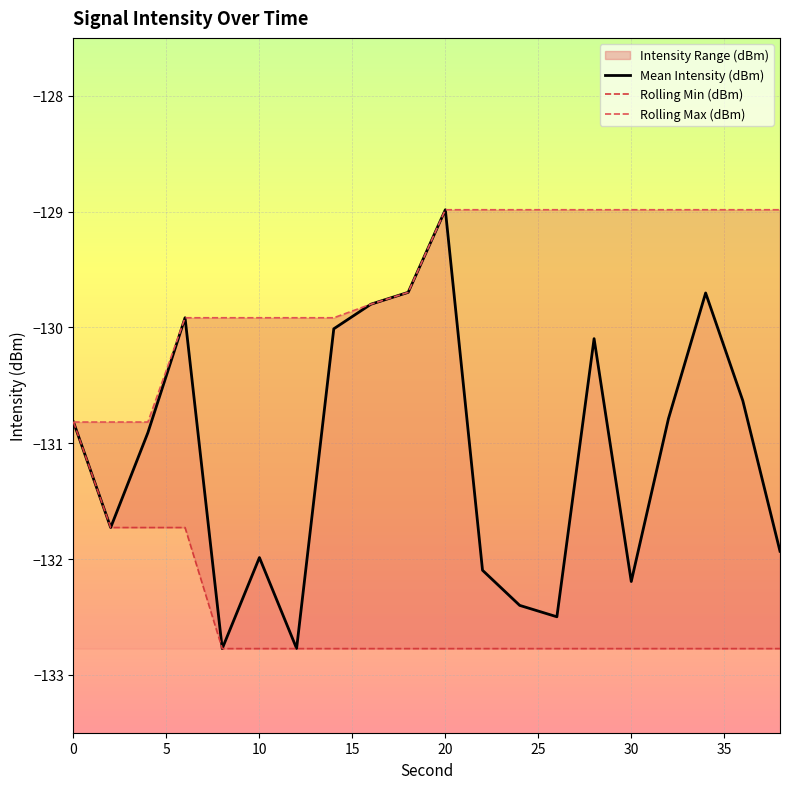

What is the highest value of the Mean Intensity (dBm) series?

-129.0